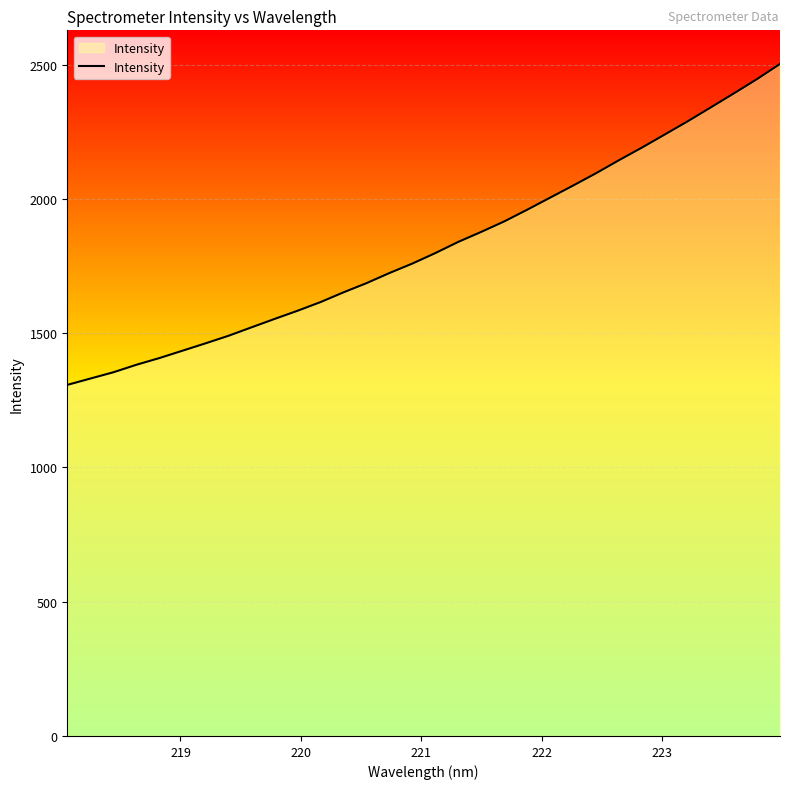

What is the minimum value shown in the chart?

1307.4